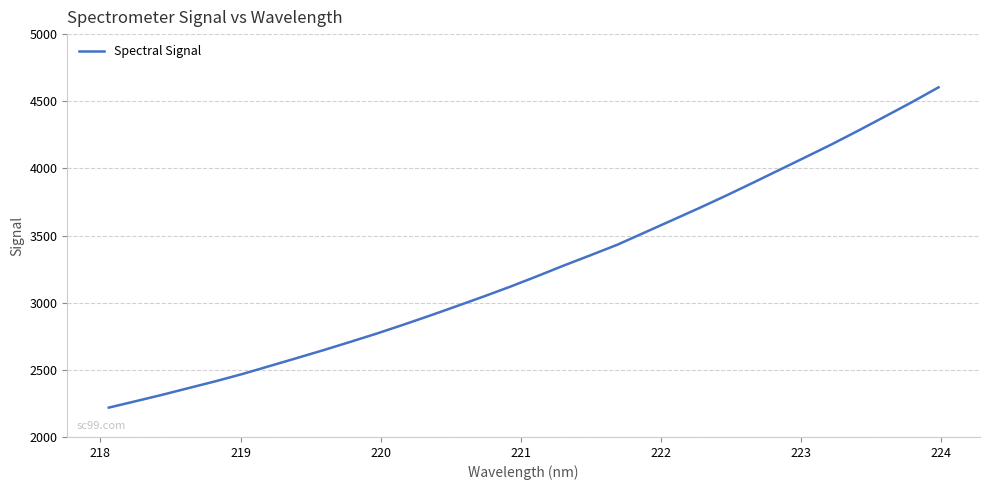

What is the difference between the maximum and minimum values?

2385.0